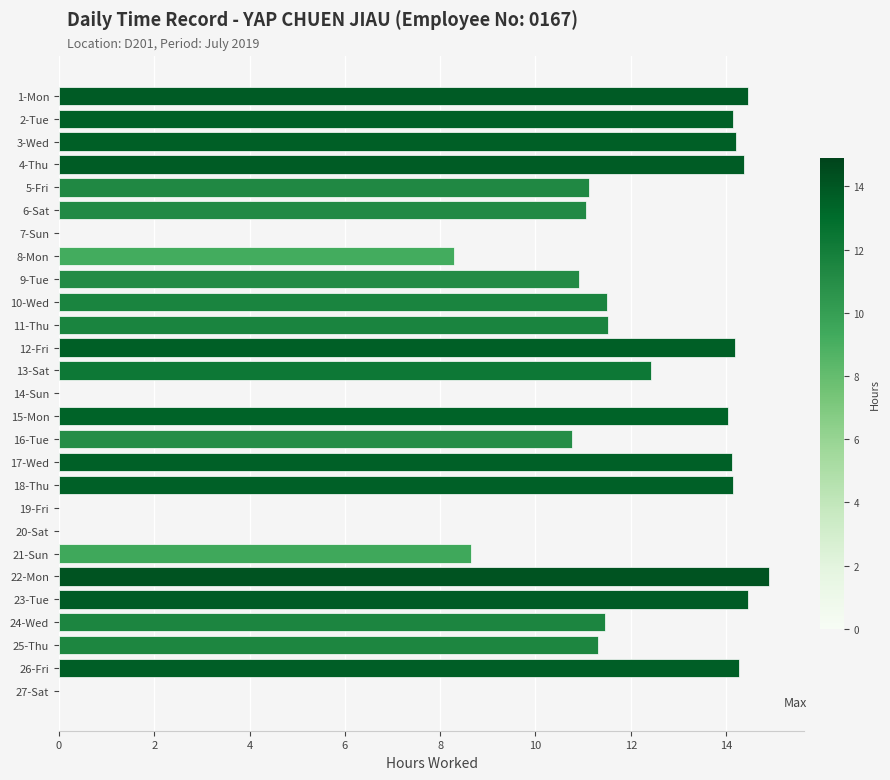

Does the chart contain stacked bars?

No